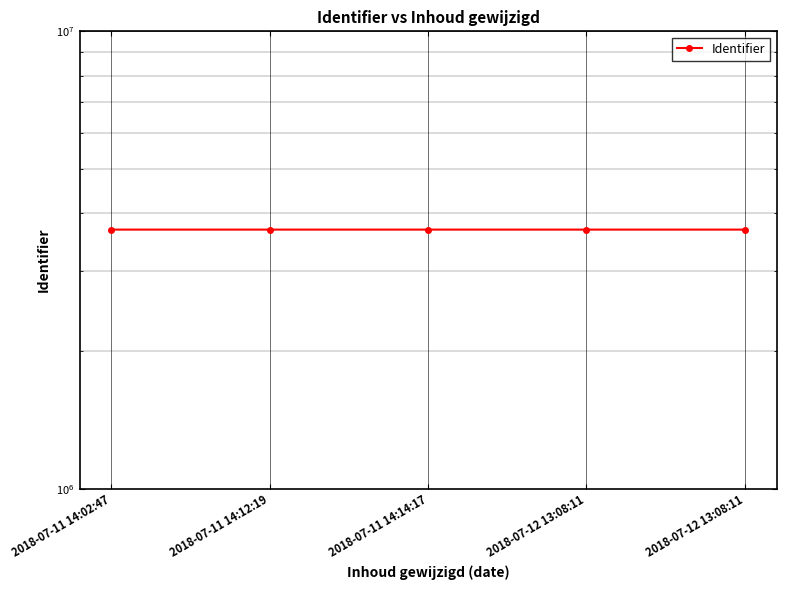

Is it true that the value at 2018-07-12 13:08:11 is 1508027?

False